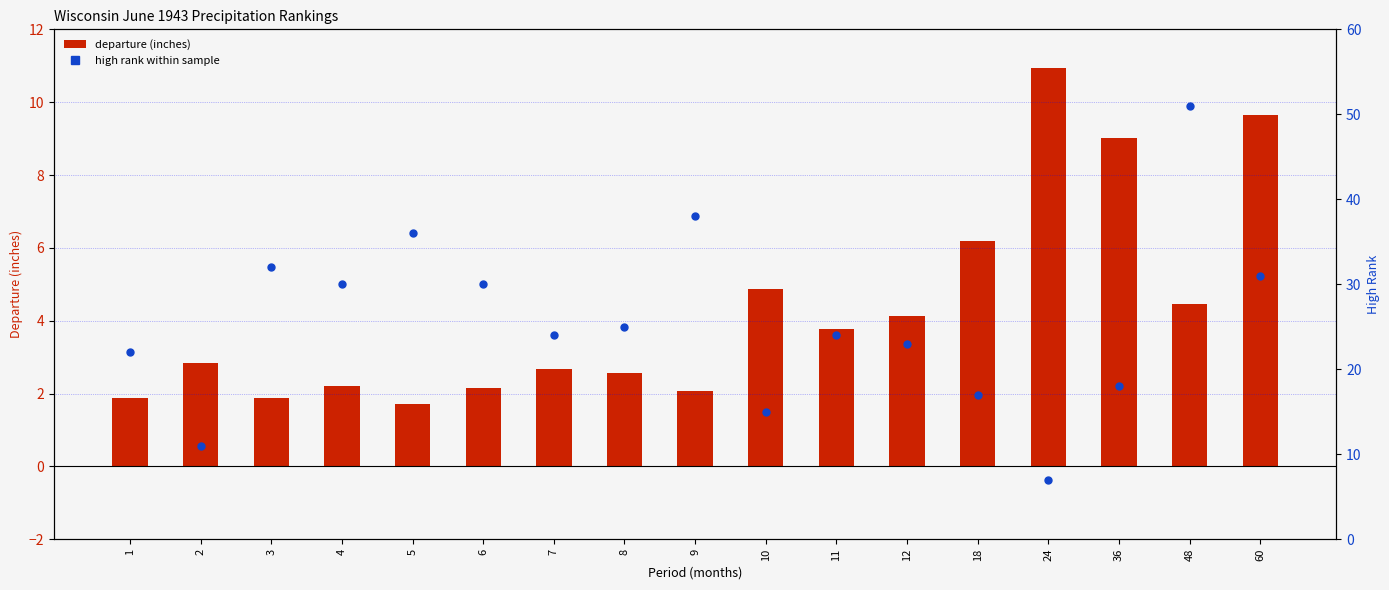

What are all the series names shown in the legend?

departure (inches), high rank (within sample)